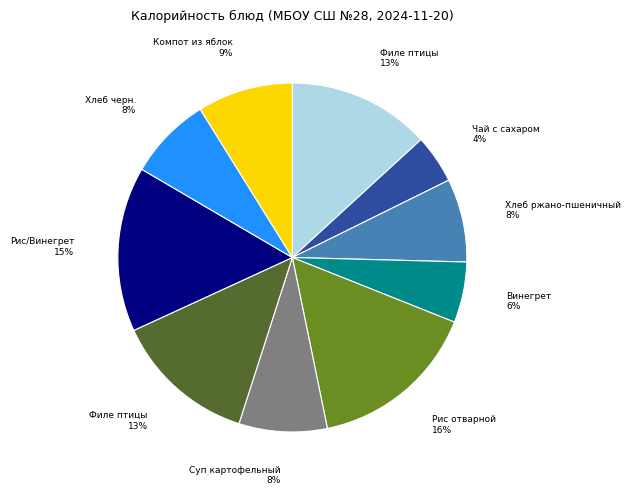

Does any single category account for the majority?

No